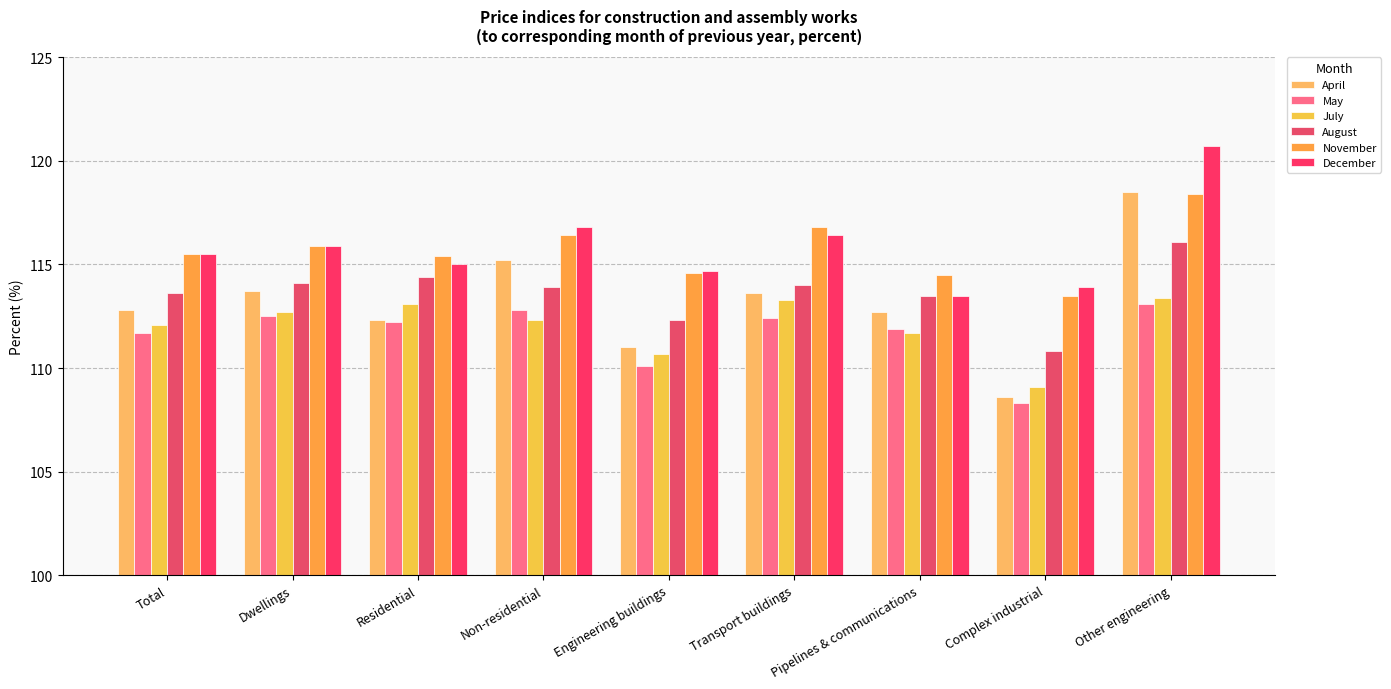

What is the average value of the August series?

113.6